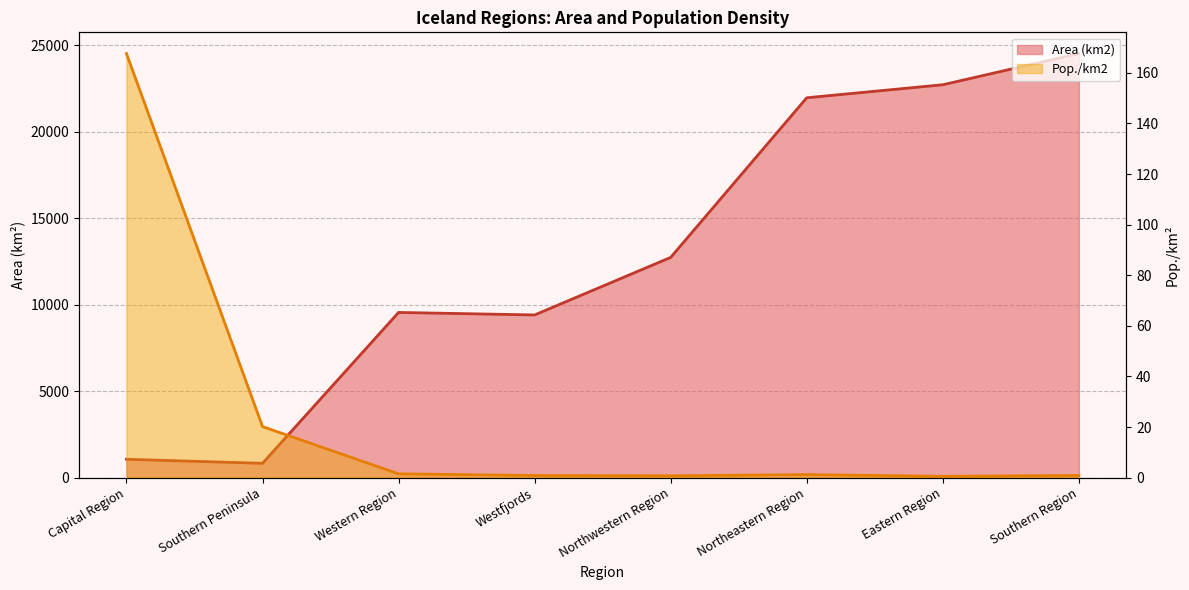

How many lines are shown in the chart?

2